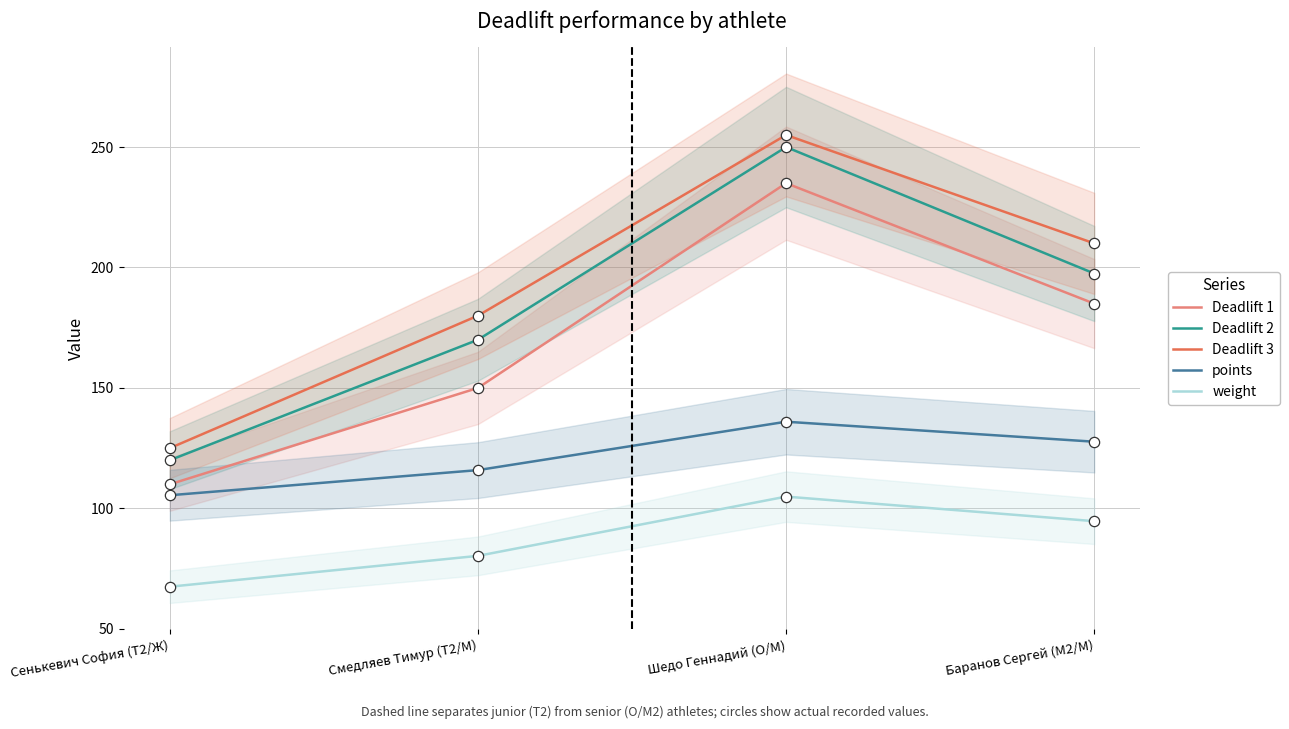

At which category is the sum across all series the highest?

Шедо Геннадий (O/М)